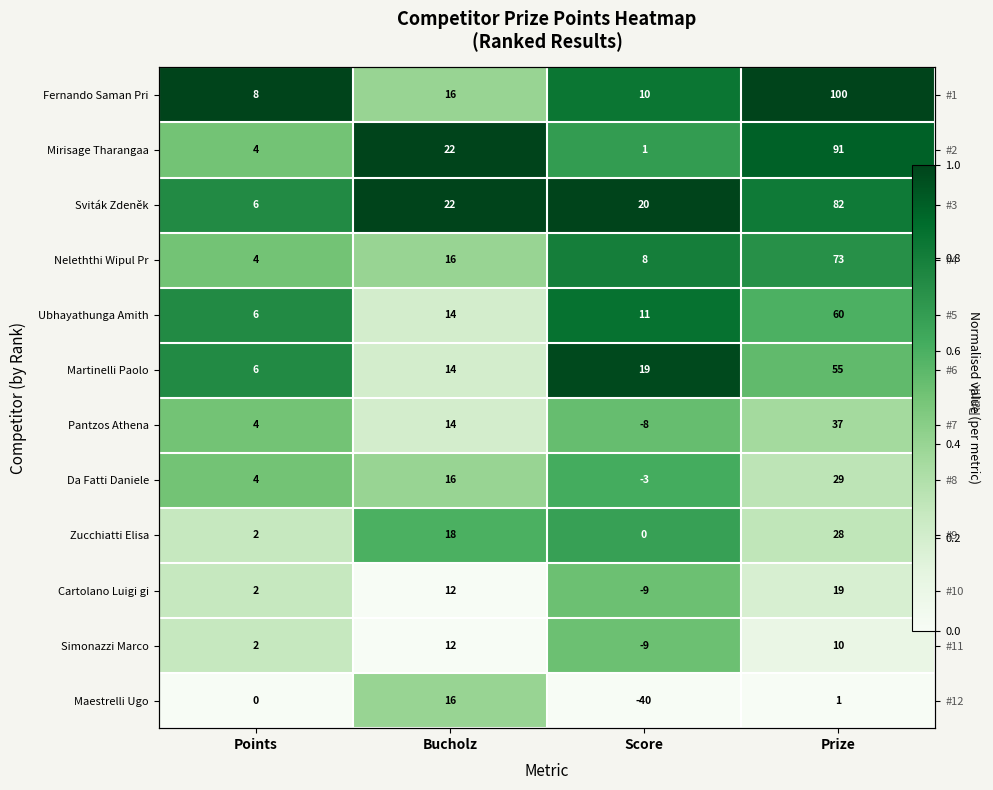

What is the sum of the Fernando Saman Pri values at Bucholz and Score?

1.2